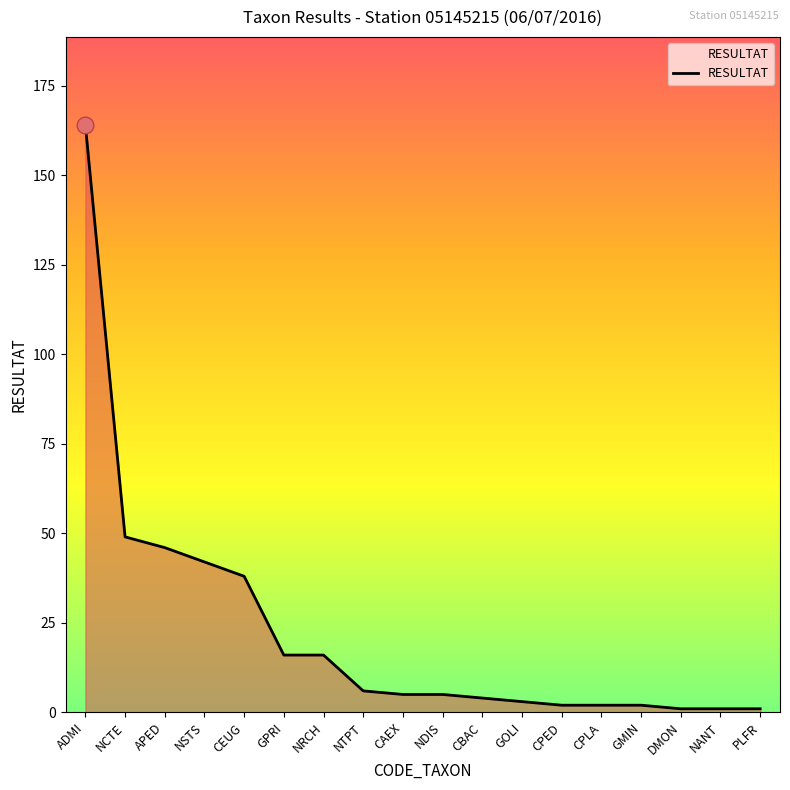

What is the average value?

22